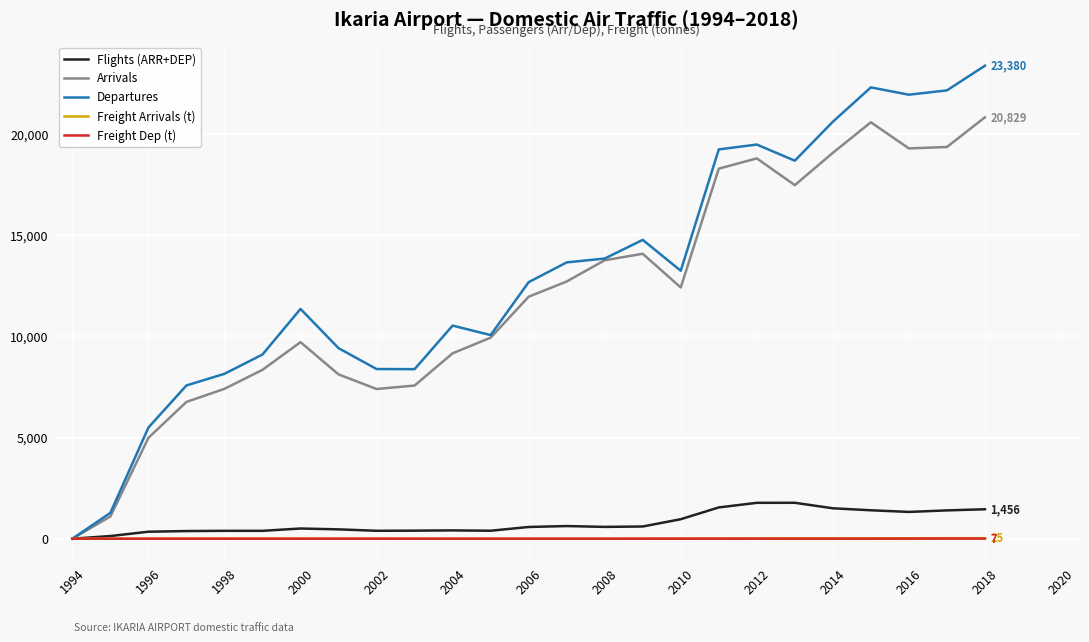

How many values in the Freight Dep (t) series exceed 0?

12